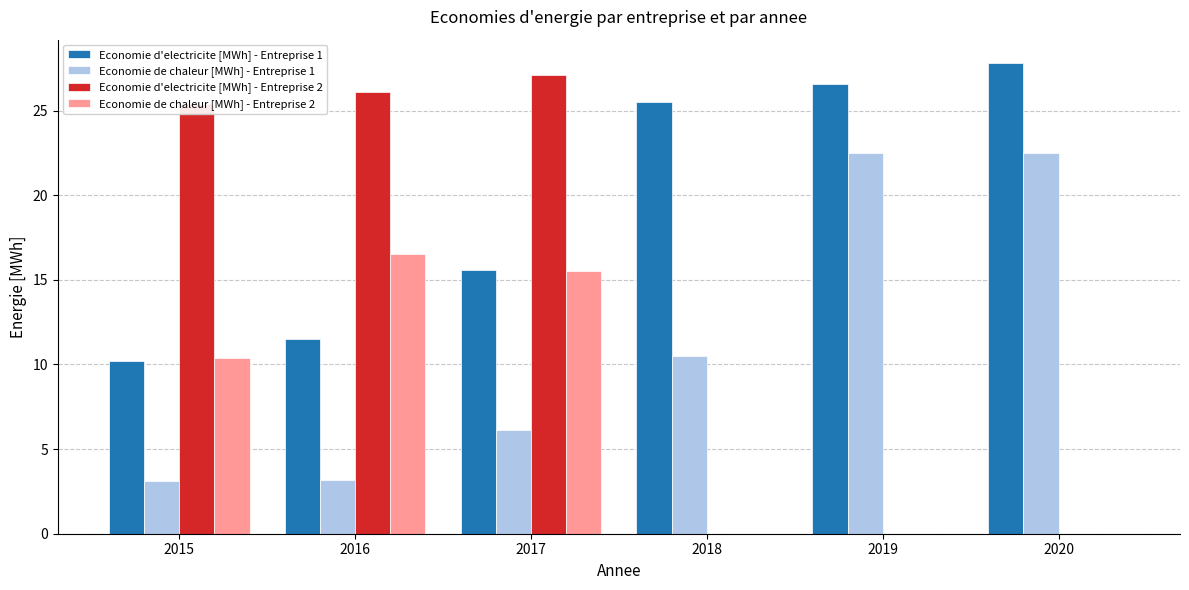

How many distinct data groups are displayed?

4